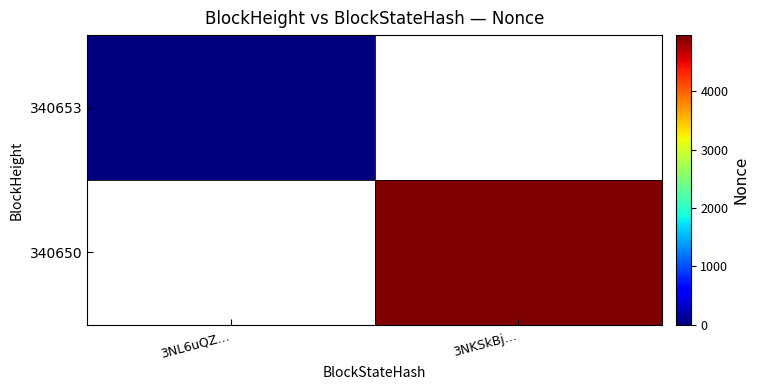

Rank the categories by 340650 value from highest to lowest.

3NL6uQZ…, 3NKSkBj…